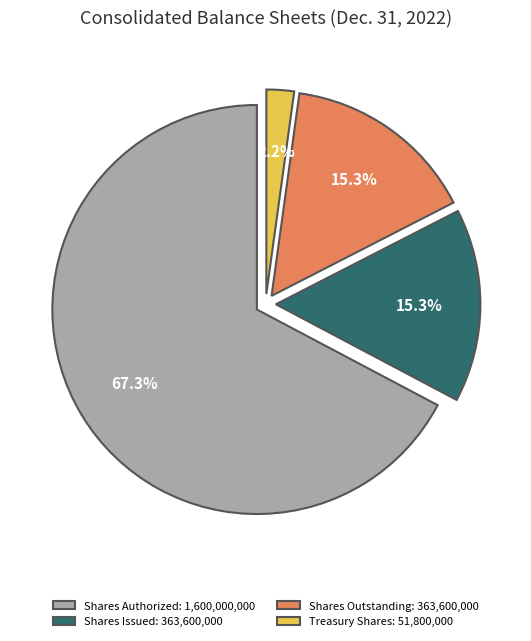

To the nearest percent, what is the difference between the largest and smallest slice percentages?

65%